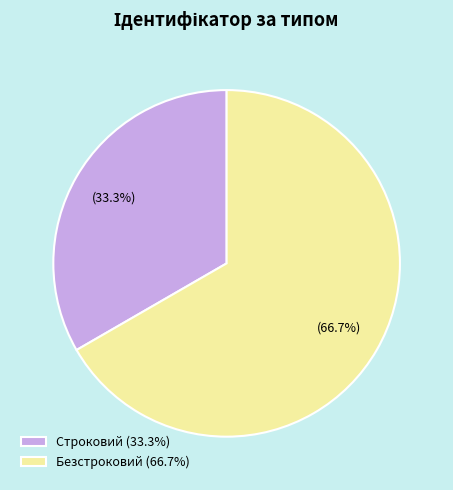

What is the total percentage of Безстроковий and Строковий?

100.0%